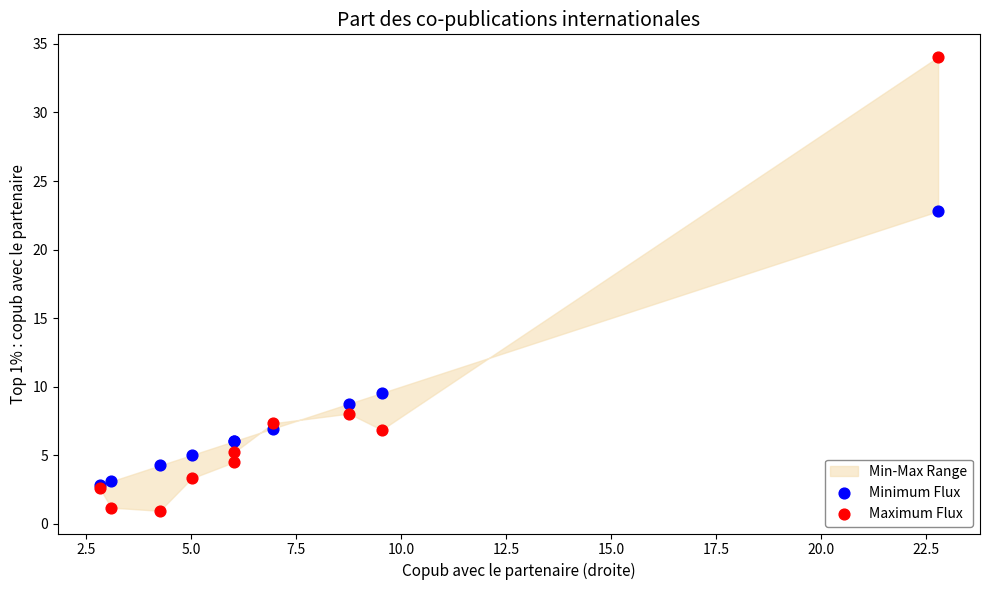

In the Minimum Flux series, what Y value is closest to 12?

9.5